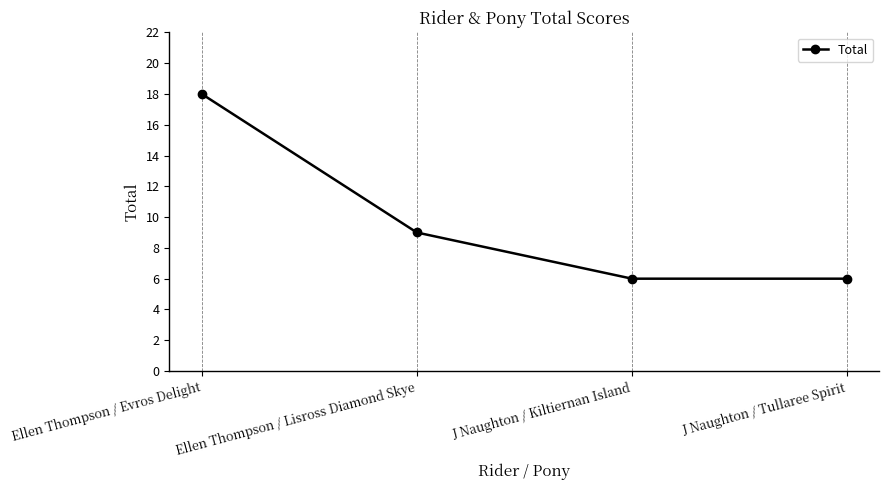

How many data points does each series have?

4